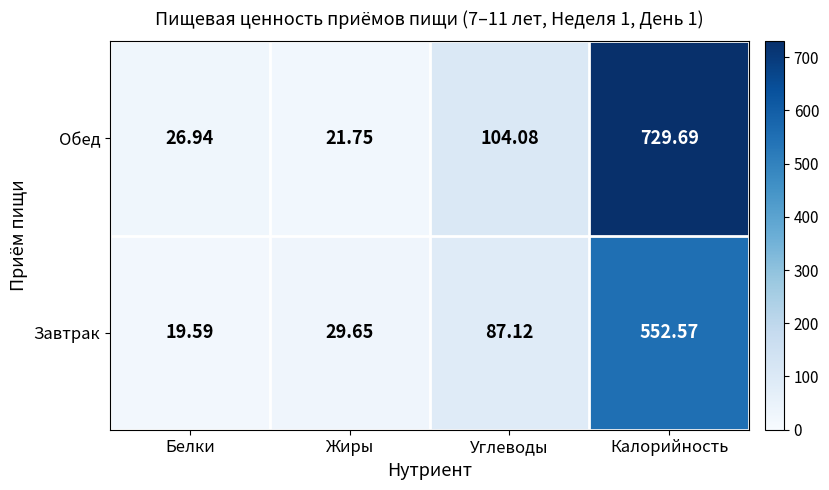

Which category has the lowest value across all series?

Белки